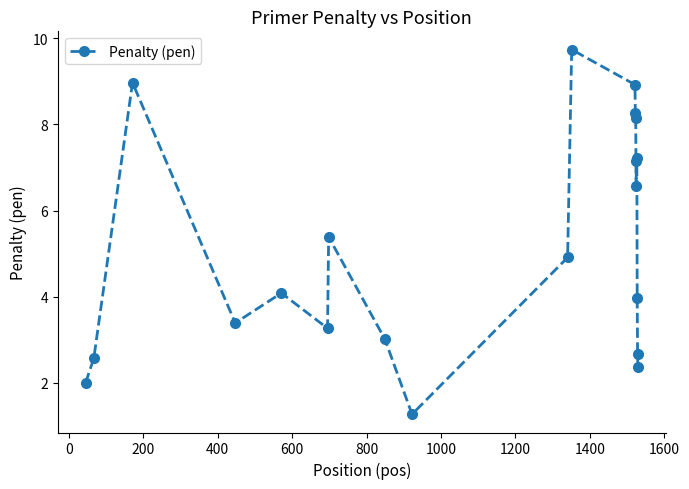

What is the value of the 3rd point from the left?

9.0